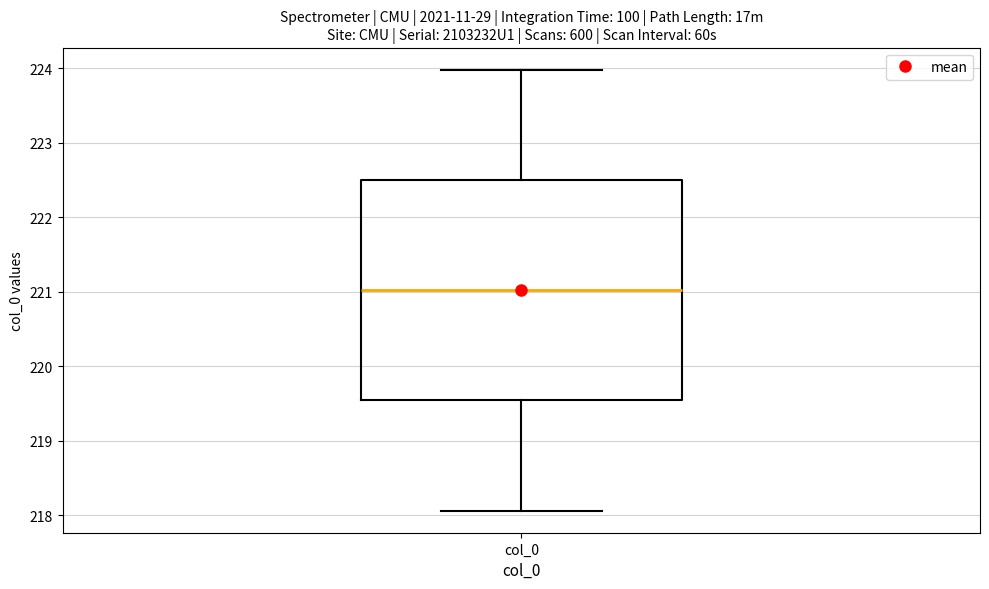

Where does the upper whisker of the box for col_0 end on the y-axis? The values are not printed on the chart, so give them approximately, as read against the axis.

224.0